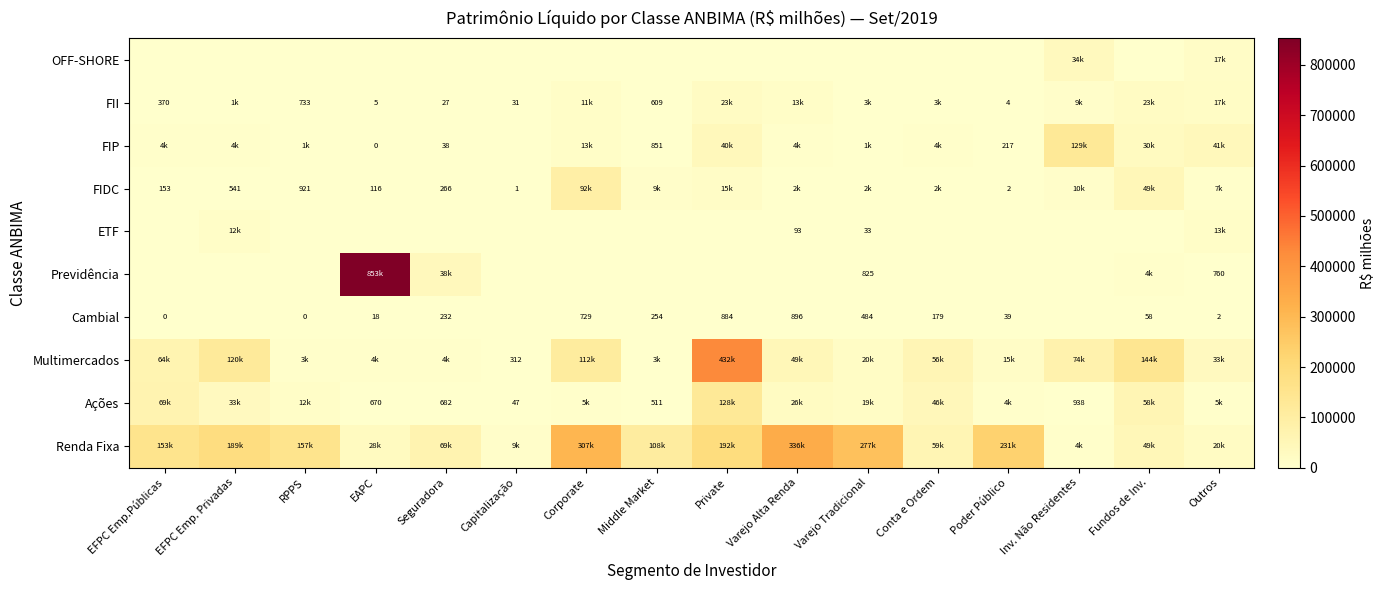

At which category does the chart reach its minimum across all series?

EFPC Emp. Privadas